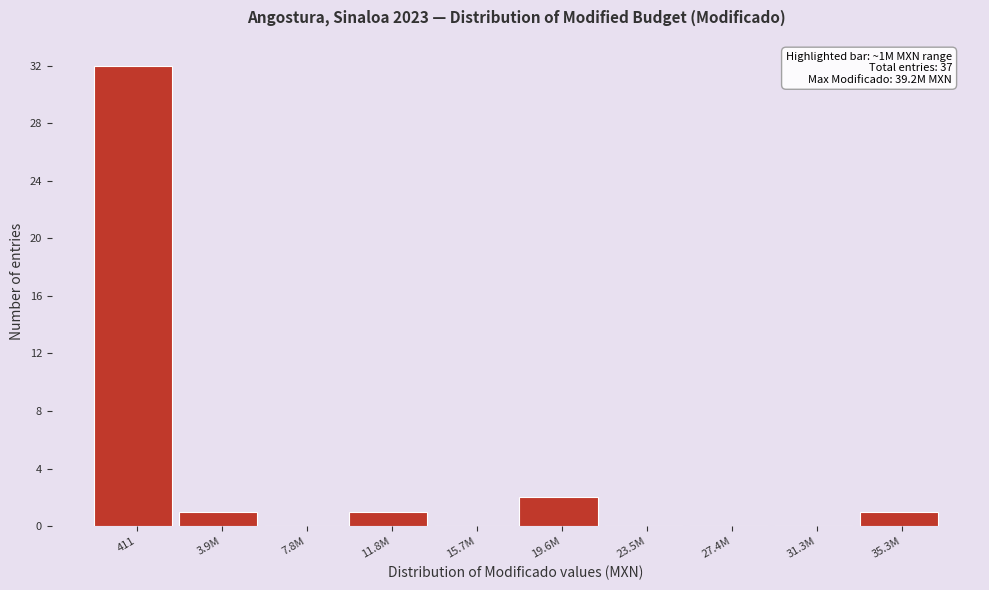

Reading left to right, transcribe all the data shown in this chart.

411=32	3.9M=1	7.8M=0	11.8M=1	15.7M=0	19.6M=2	23.5M=0	27.4M=0	31.3M=0	35.3M=1